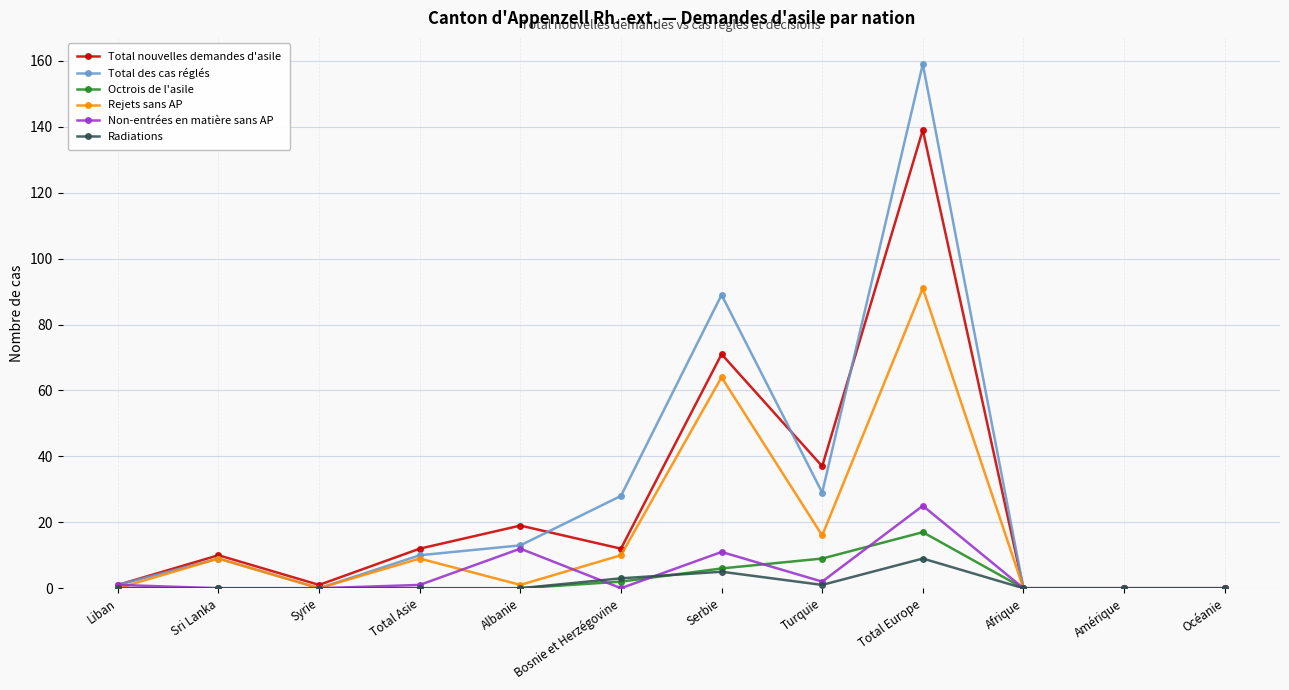

How many distinct data groups are displayed?

6